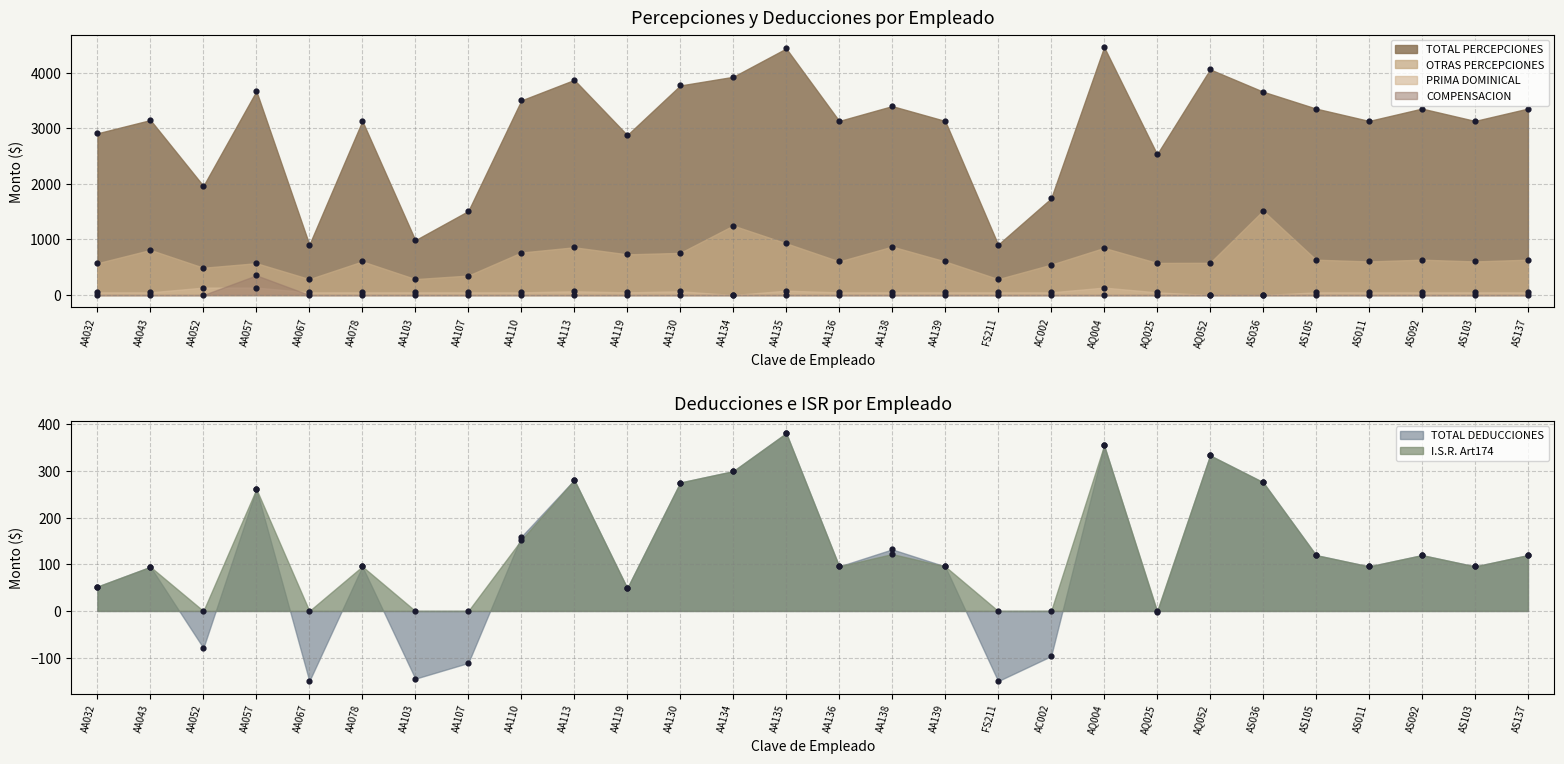

What are all the series names shown in the legend?

TOTAL PERCEPCIONES, OTRAS PERCEPCIONES, I.S.R. Art174, PRIMA DOMINICAL, TOTAL DEDUCCIONES, COMPENSACION